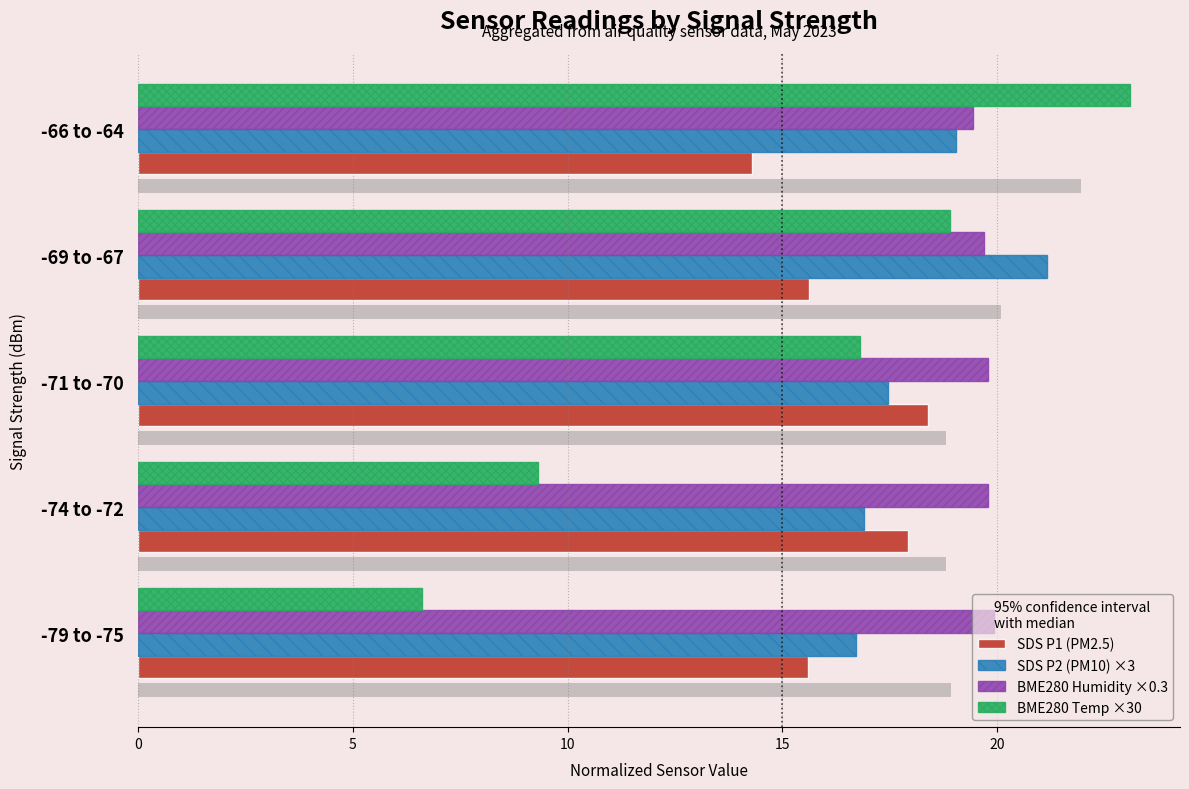

How many groups of bars are there?

5